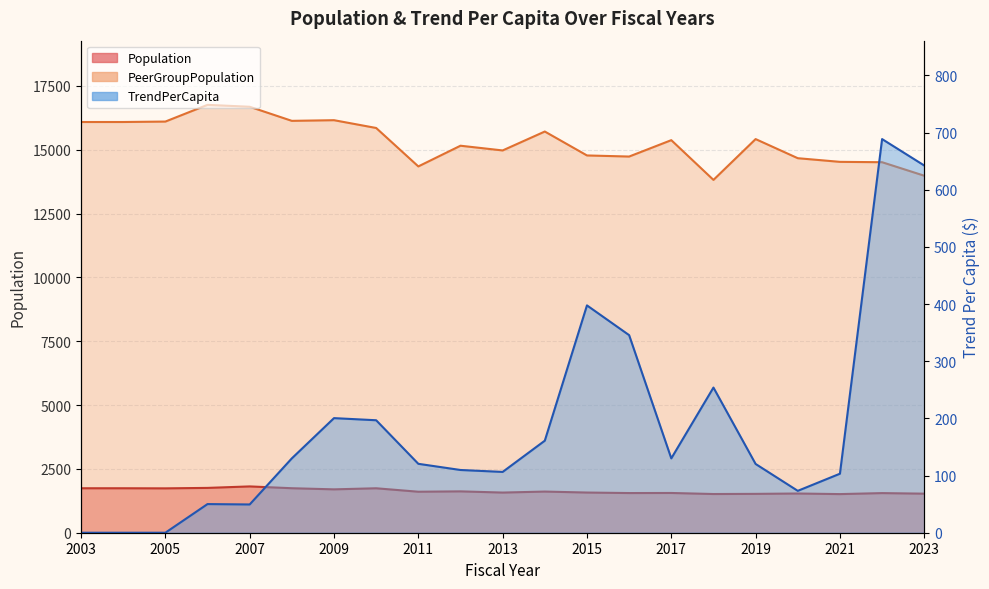

How many data points in Population are less than 1606?

10